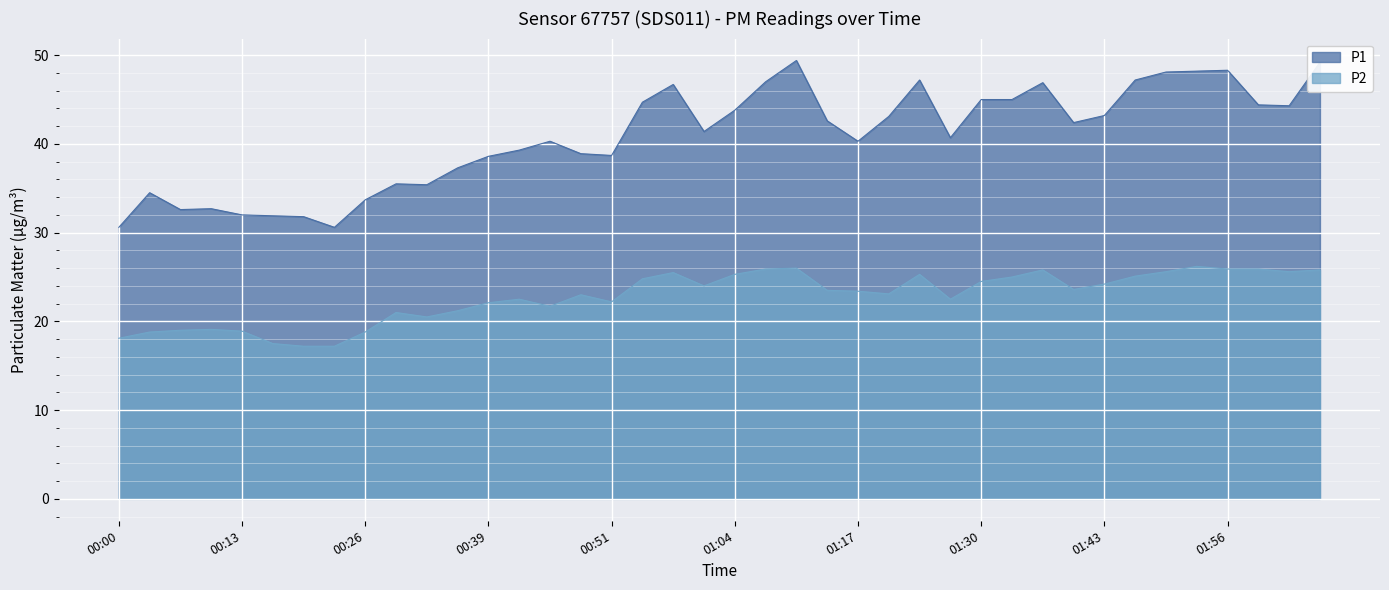

The P1 series shows 45.7 at 00:19. True or false?

False